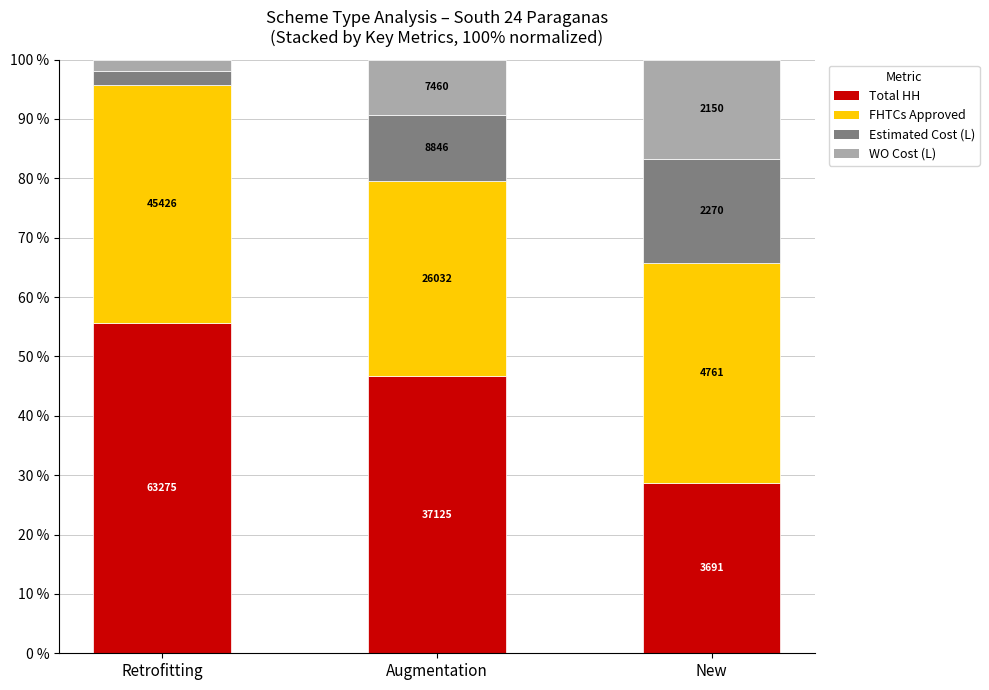

Are the bars grouped side by side (vs. stacked)?

No